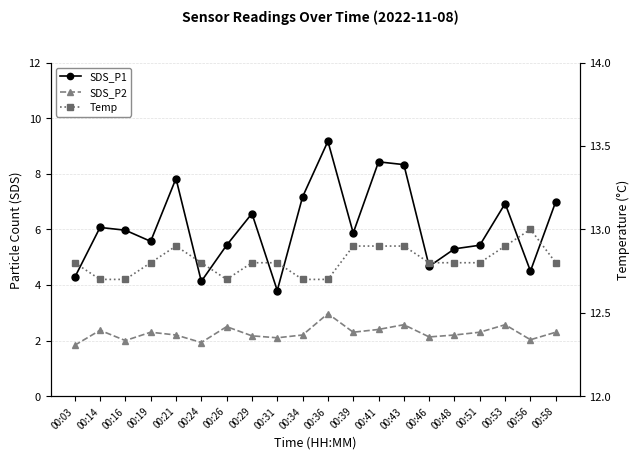

Is this an area chart (filled region under the line)?

No